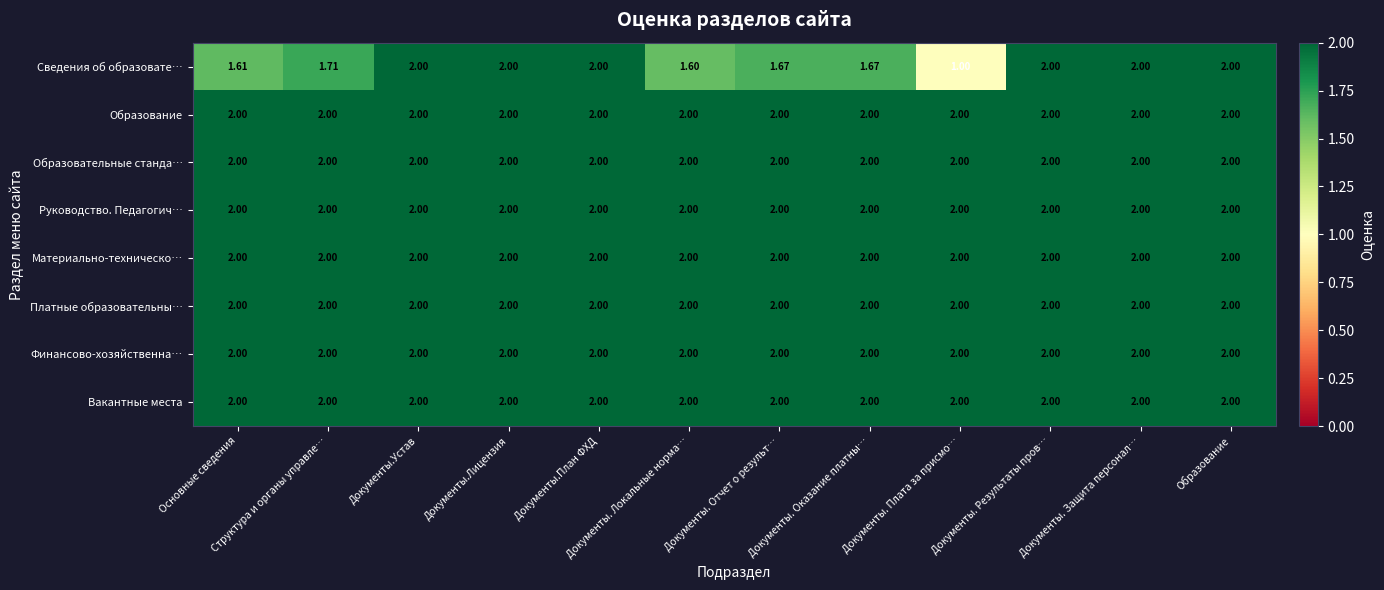

Where is Сведения об образовате… nearest to the value 1?

Документы. Плата за присмо…